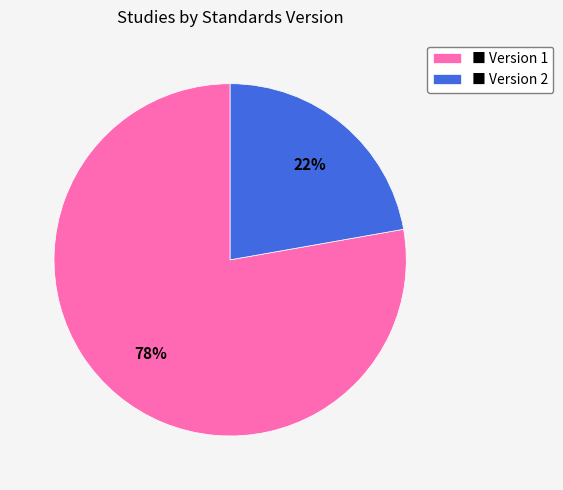

Which slice represents more than half of the pie?

■ Version 1